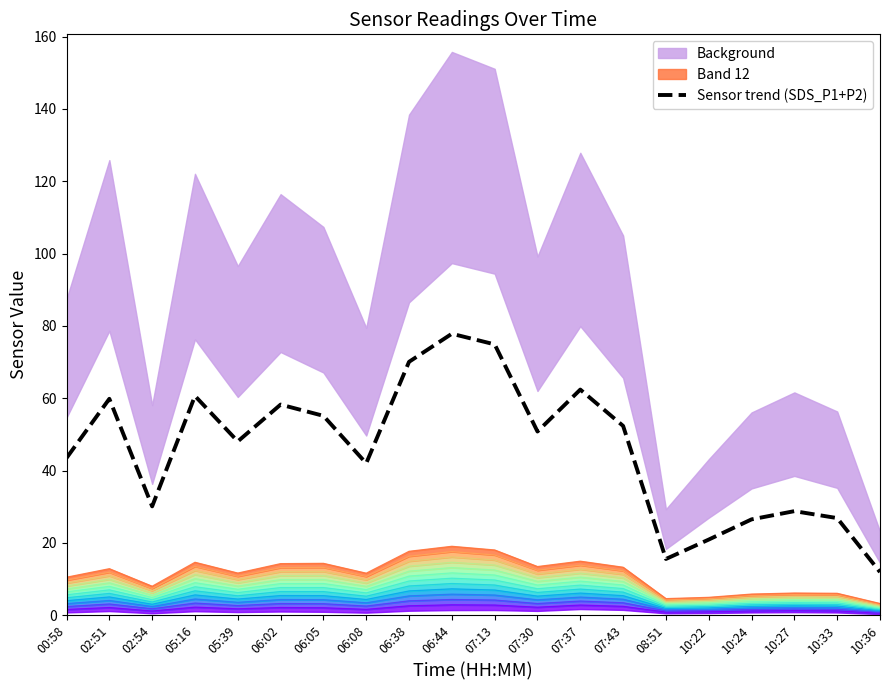

Is it true that the value at 05:39 is 20.7?

False